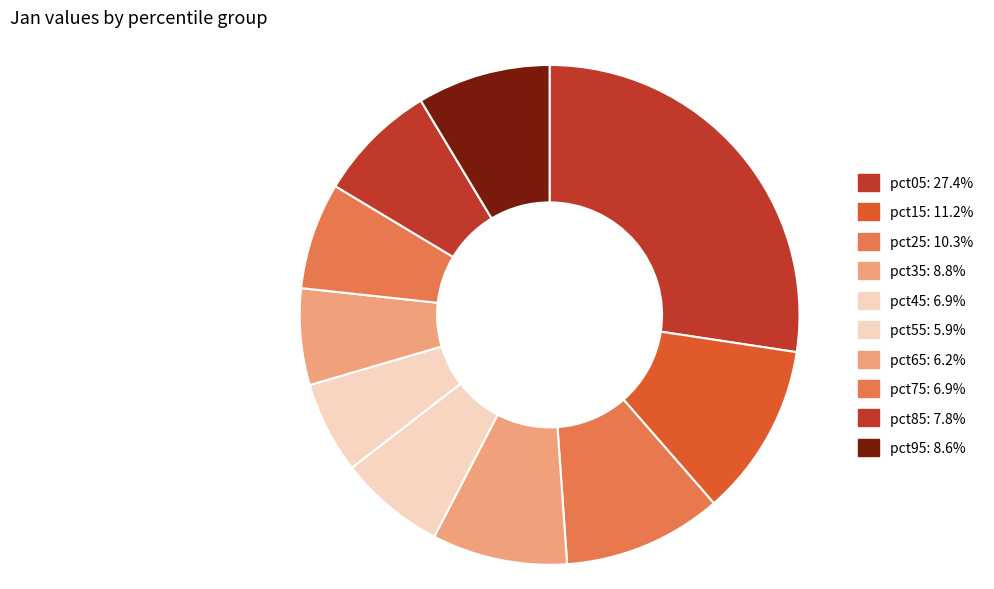

How many slices are in this pie chart?

10